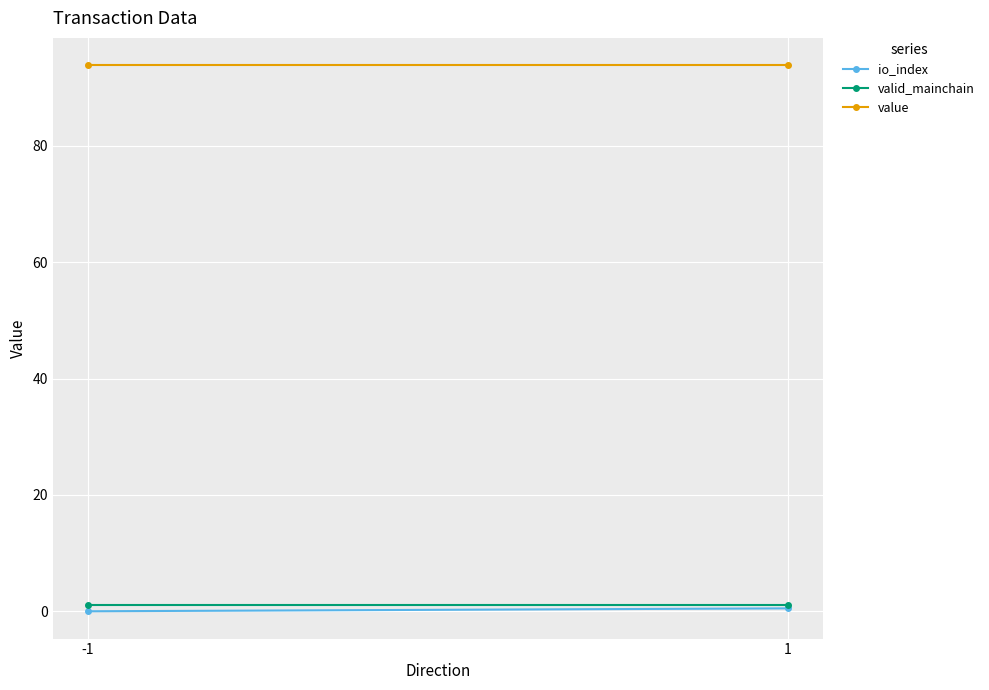

What are all the series names shown in the legend?

io_index, valid_mainchain, value